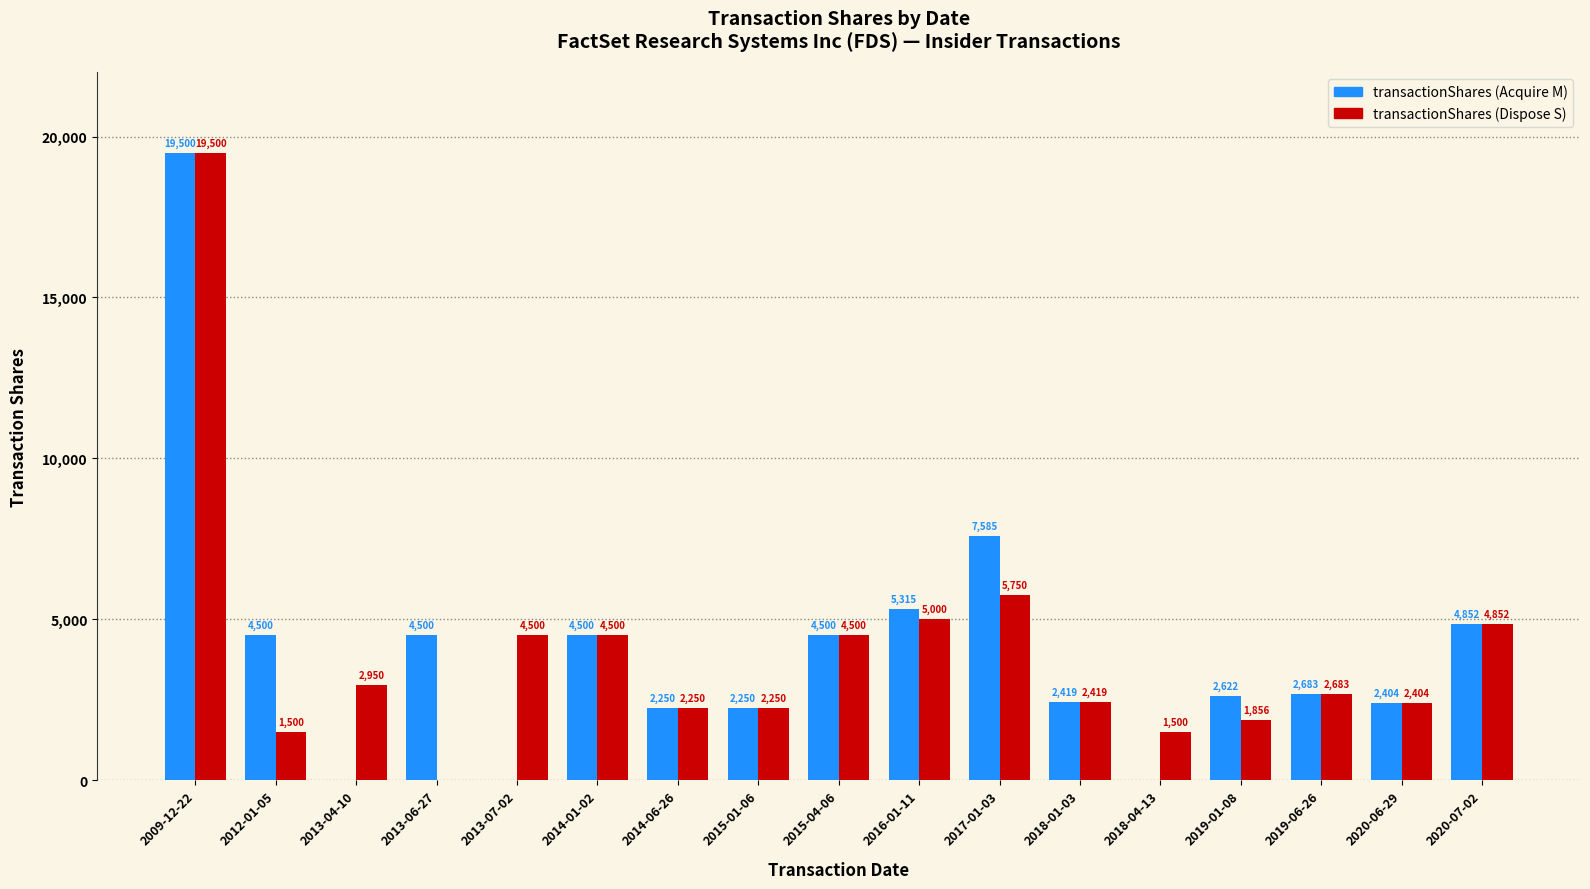

What is the maximum value for transactionShares (Dispose S)?

19500